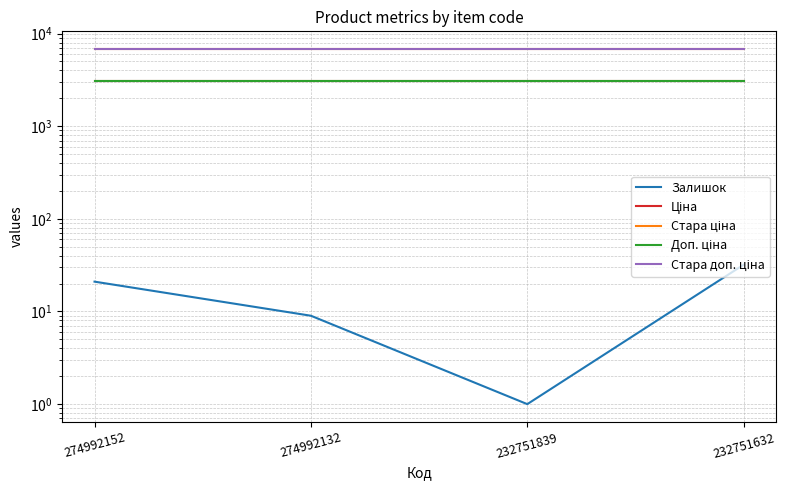

What is the average value of the Стара ціна series?

6799.2